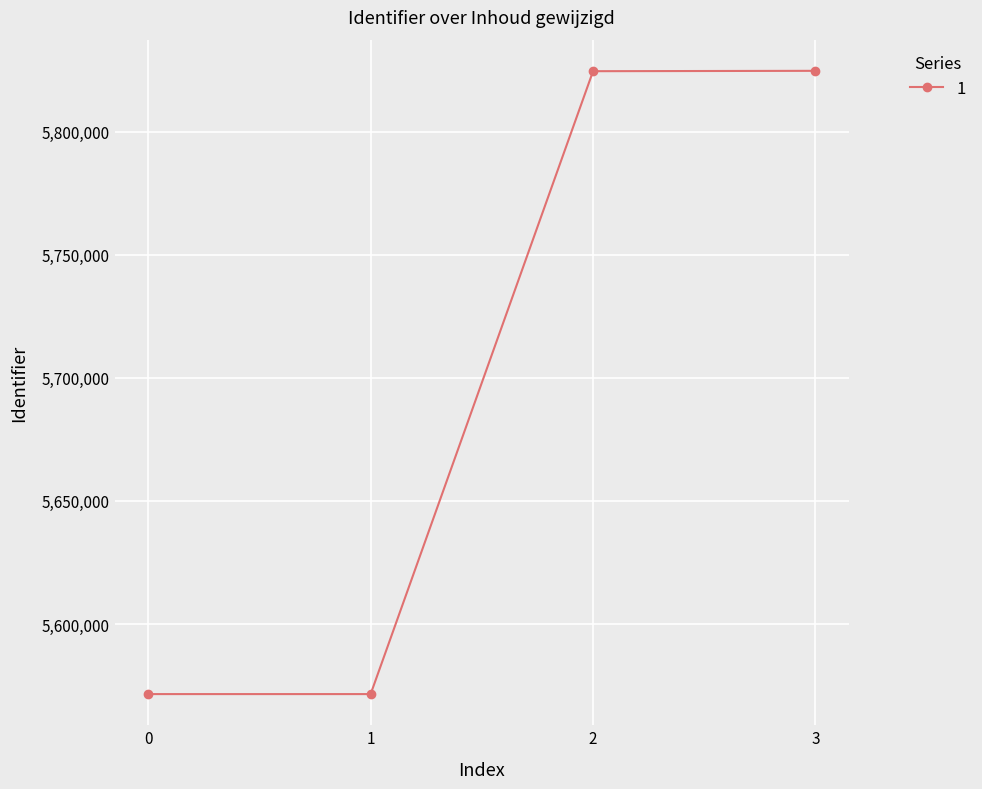

Approximately how many times larger is the value at 1 compared to 2?

1.0